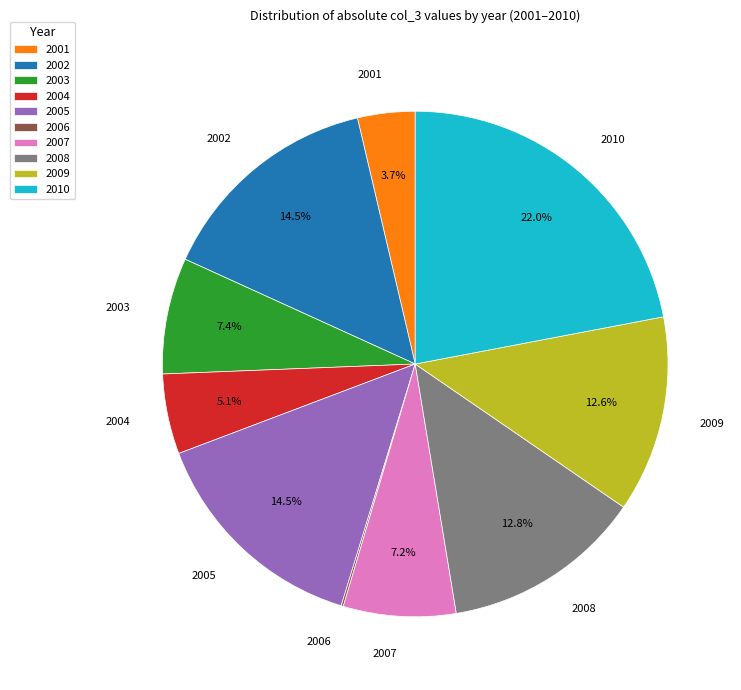

Does 2008 represent more than half of the total?

No